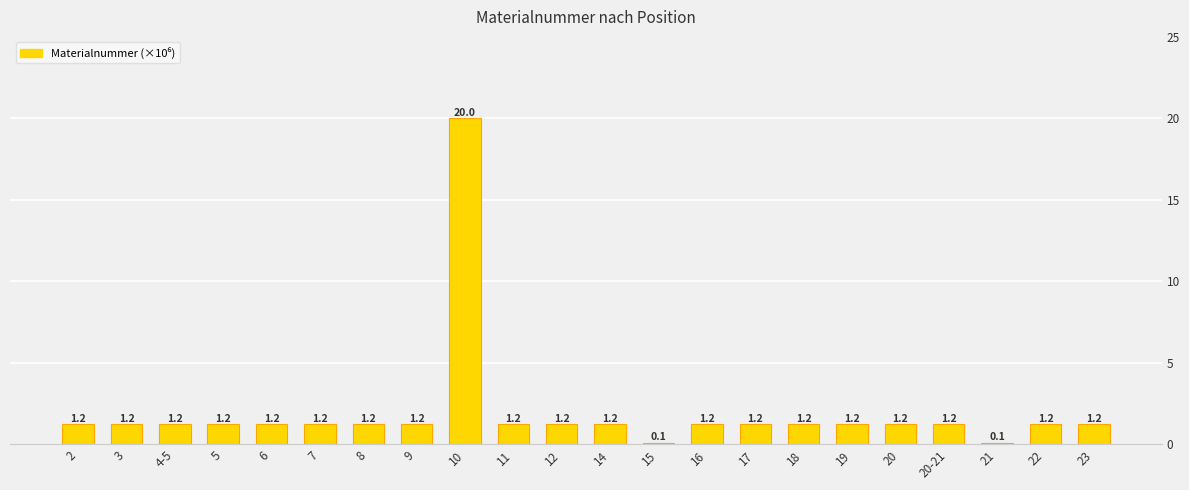

Reading left to right, what are all the values shown in this chart?

2=1.2	3=1.2	4-5=1.2	5=1.2	6=1.2	7=1.2	8=1.2	9=1.2	10=20.0	11=1.2	12=1.2	14=1.2	15=0.1	16=1.2	17=1.2	18=1.2	19=1.2	20=1.2	20-21=1.2	21=0.1	22=1.2	23=1.2